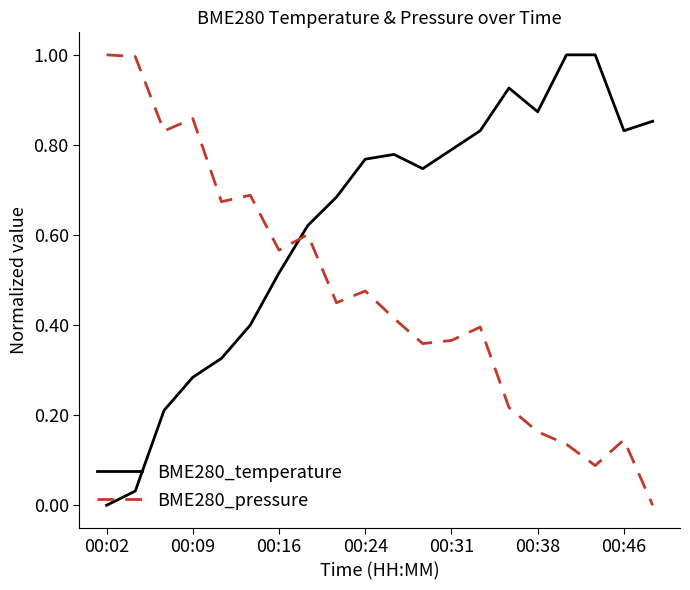

True or false: BME280_temperature and BME280_pressure intersect in this chart.

True